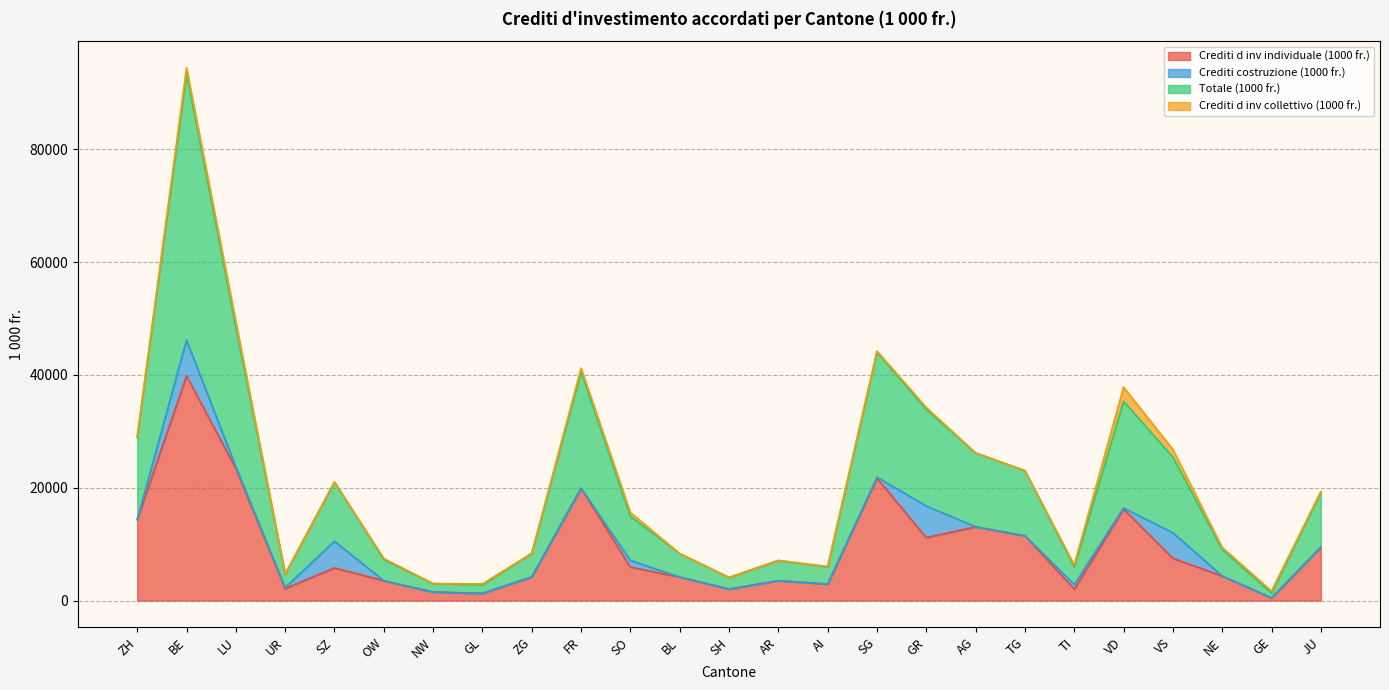

What is the difference between the maximum and minimum values in the Crediti d inv individuale (1000 fr.) series?

39381